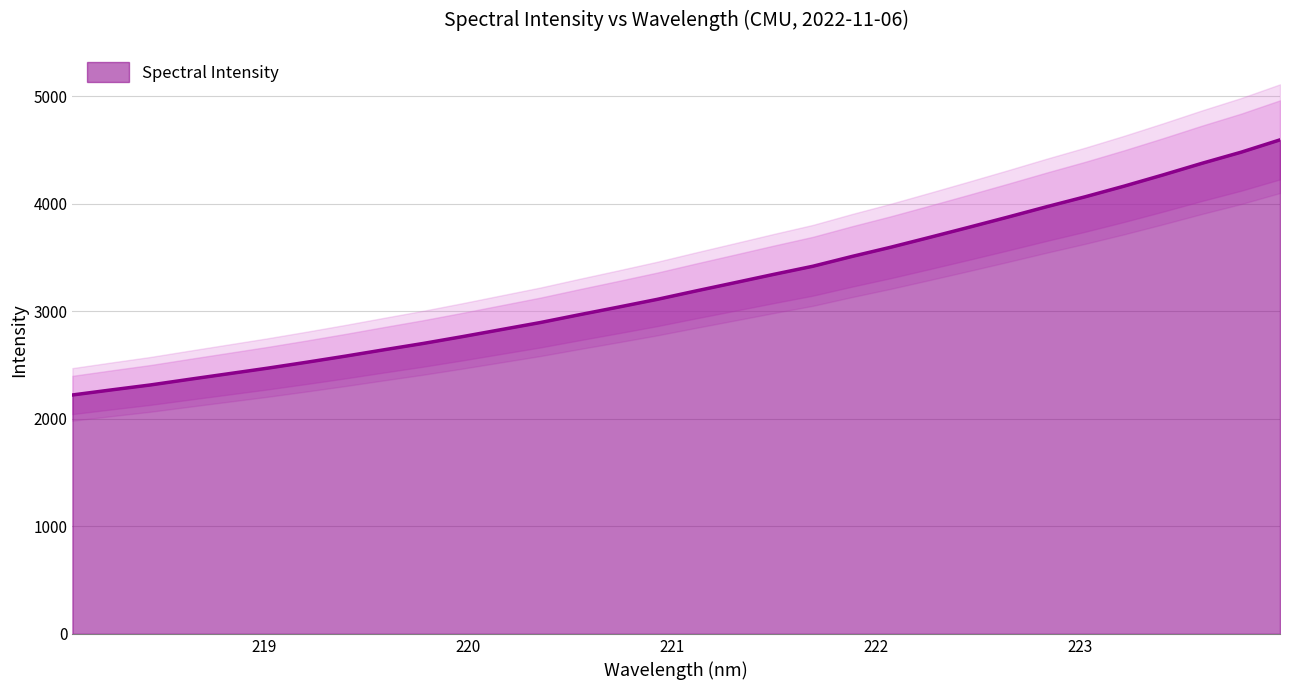

The value at 219.7801 is 4409.8. True or false?

False